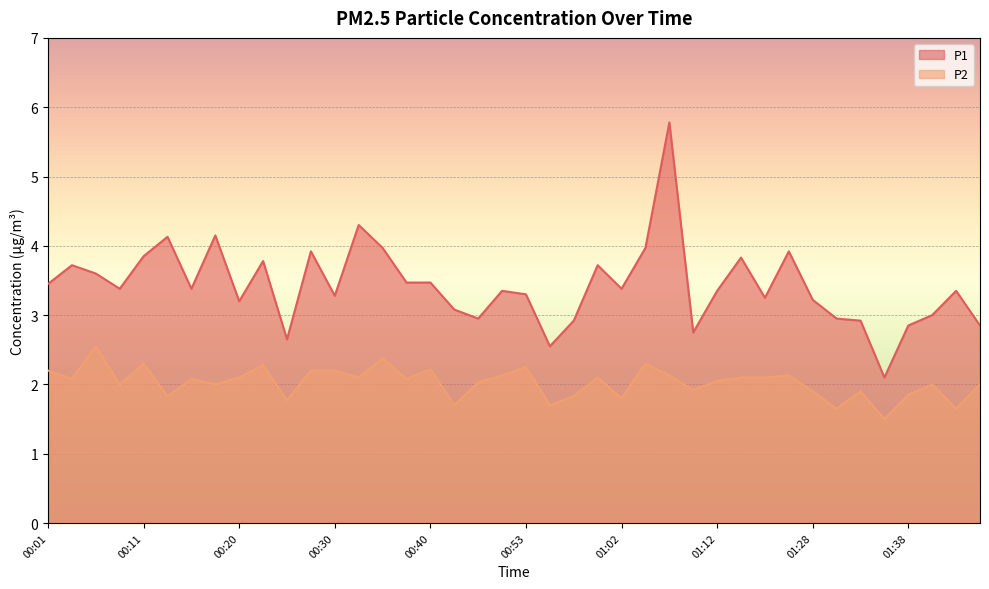

What is the sum of the P2 values at 01:17 and 00:08?

4.1